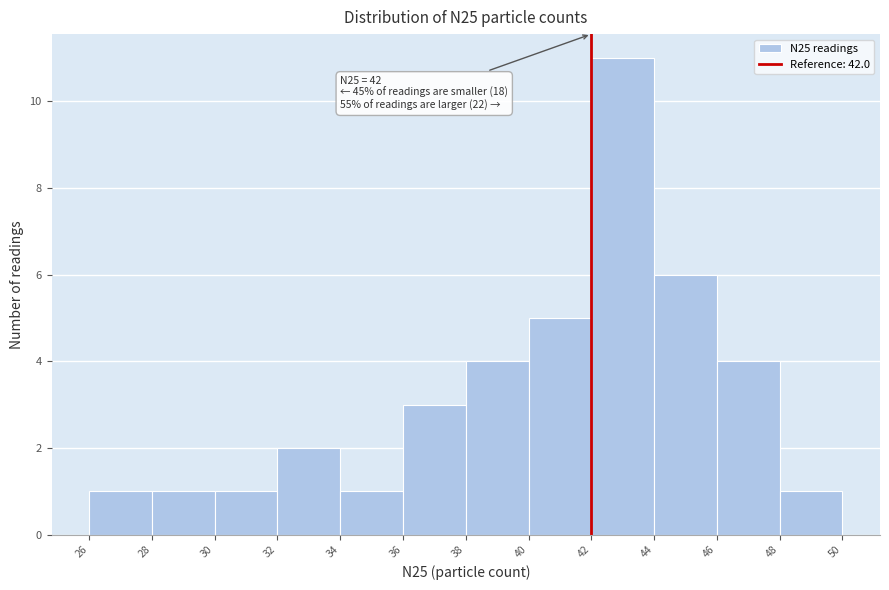

Over which range of the x-axis is the bar tallest?

42 to 44